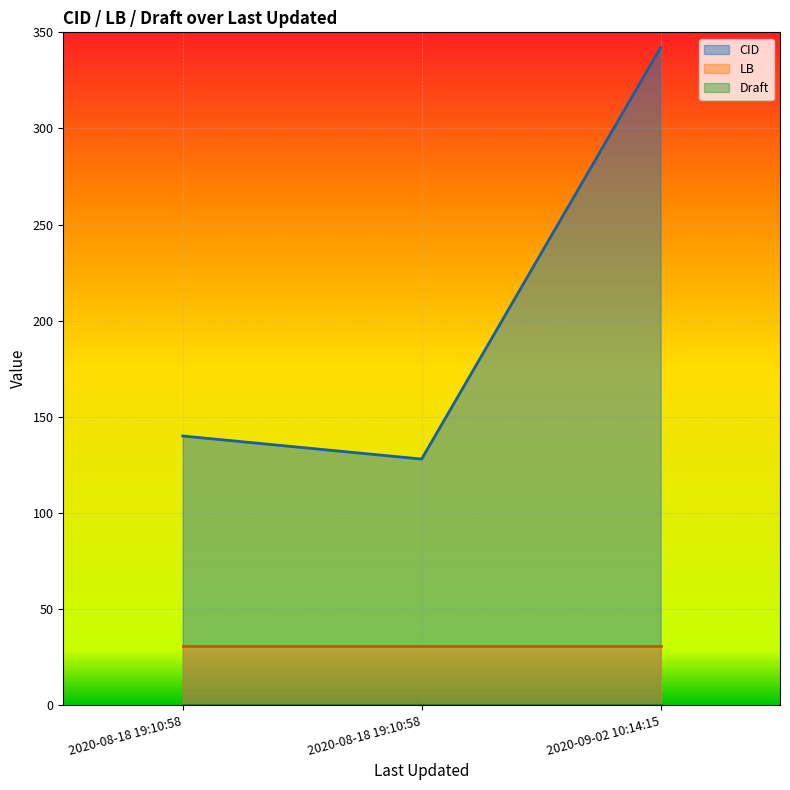

Which series has the largest total across all categories?

CID